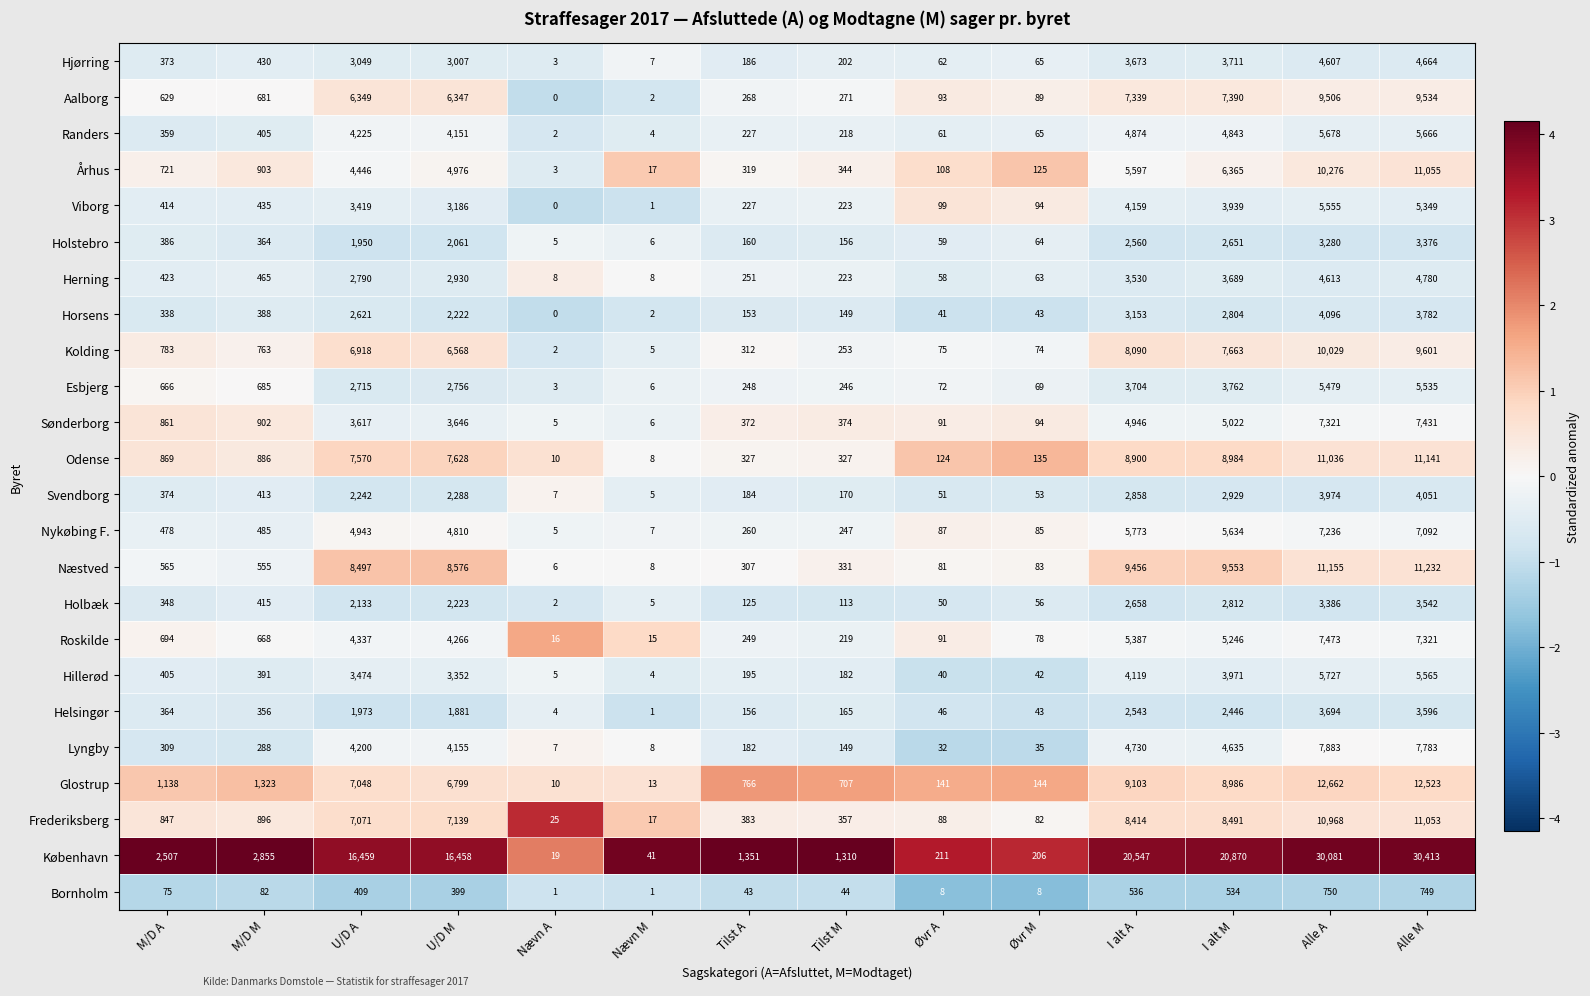

Where is Holbæk nearest to the value 1772?

U/D A